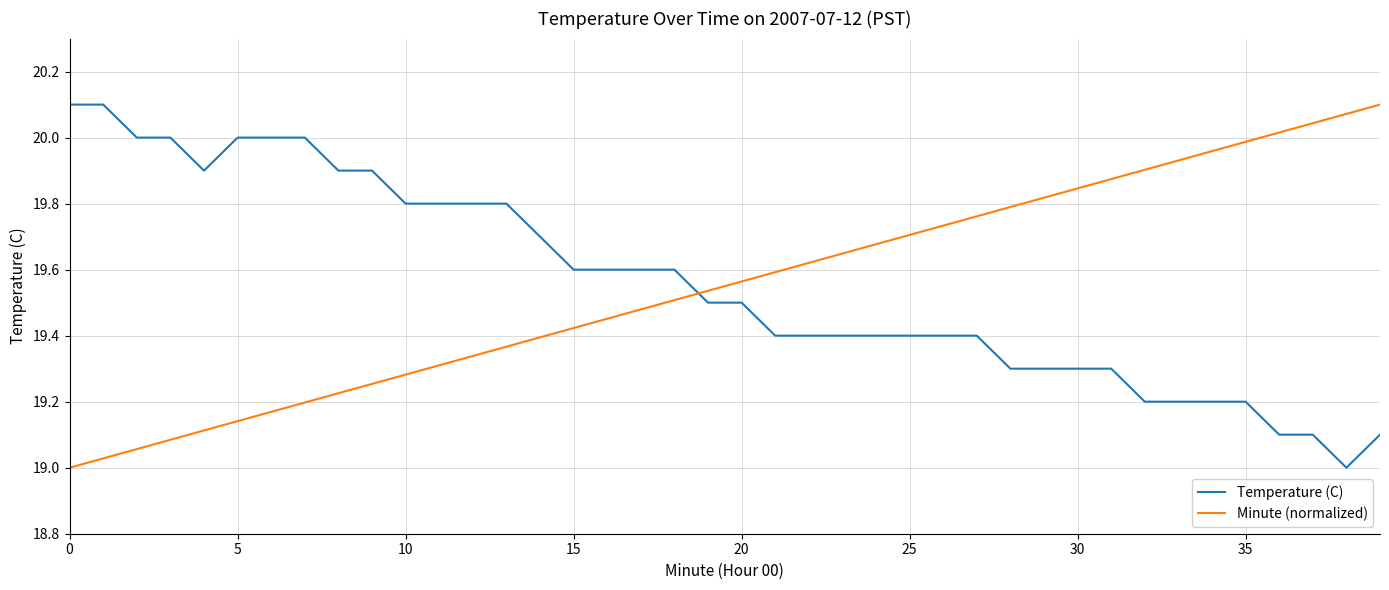

What is the difference between the maximum and minimum values in the Minute (normalized) series?

1.1